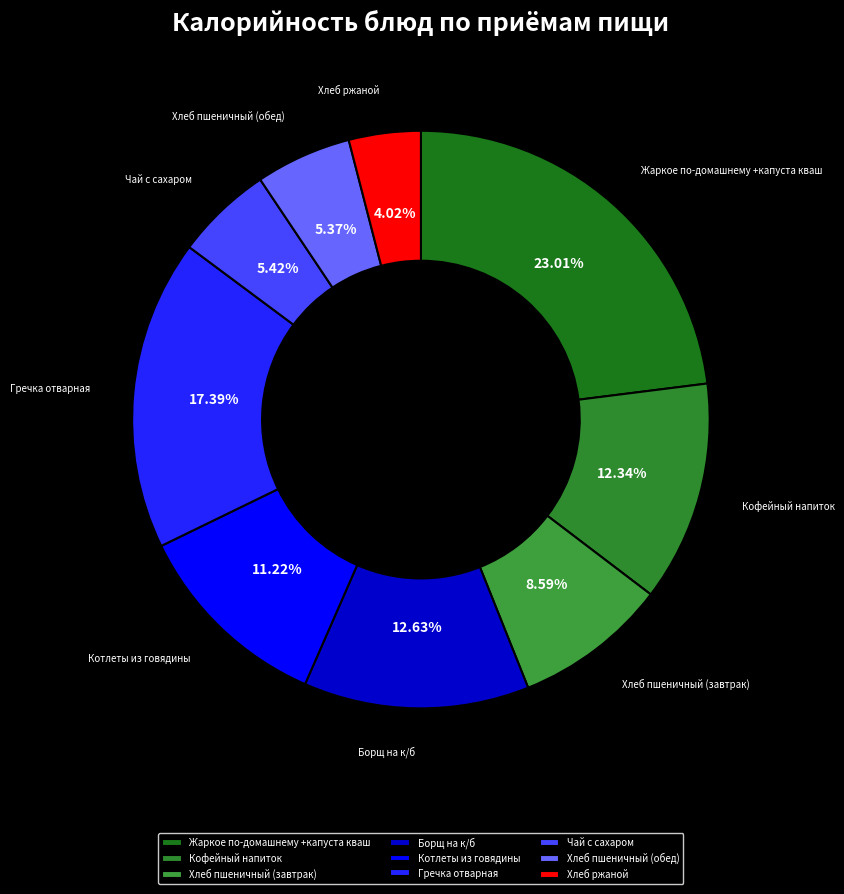

Is there any slice that represents more than half of the pie?

No